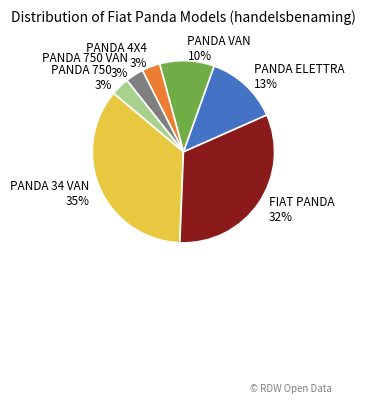

Which has a higher value, PANDA 34 VAN or PANDA 750?

PANDA 34 VAN